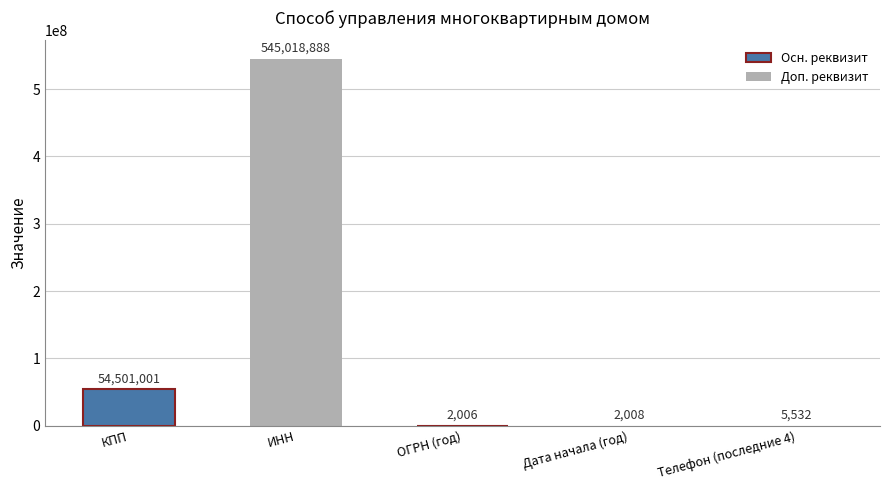

Which category has the highest value across all series?

ИНН